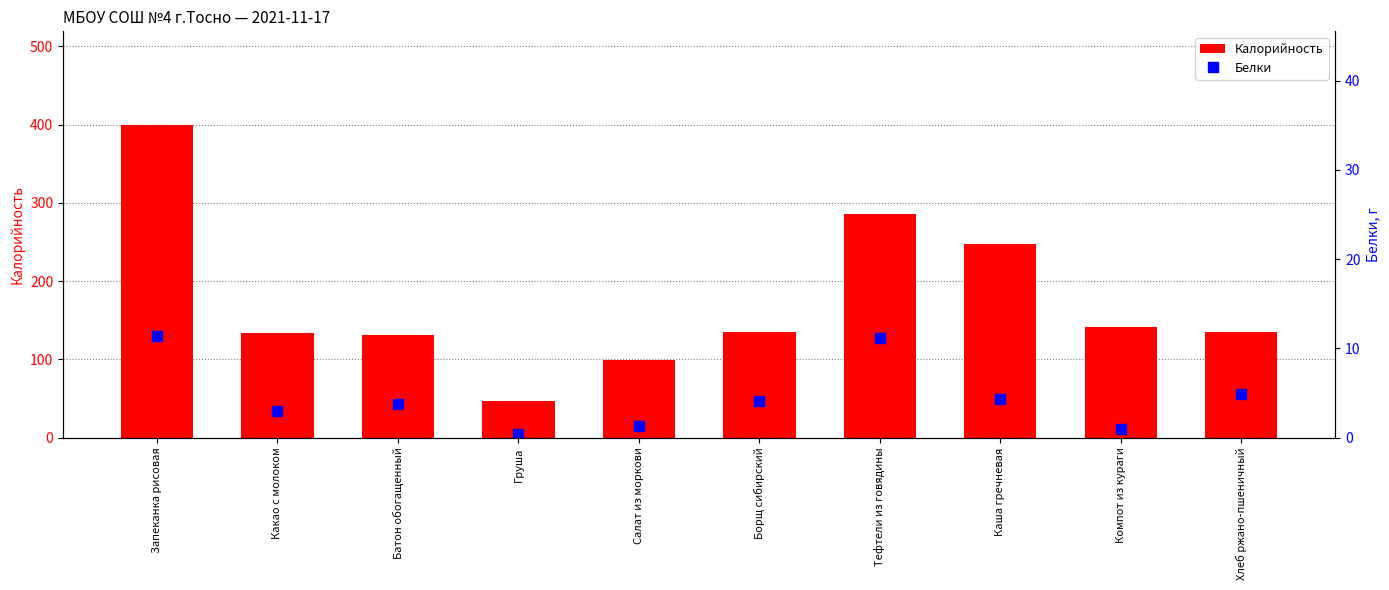

Are the bars horizontal?

No